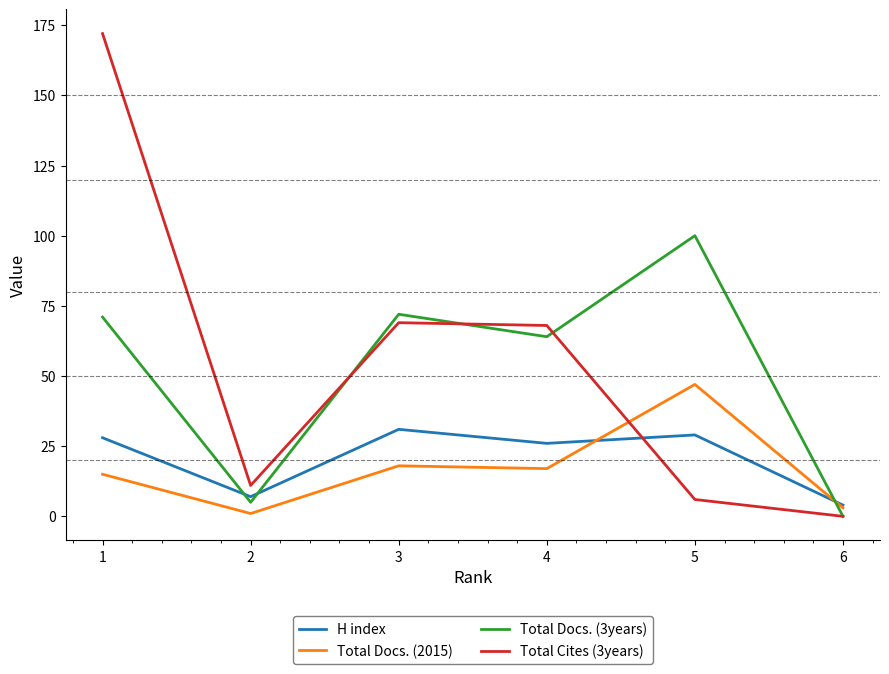

What are all the series names shown in the legend?

H index, Total Docs. (2015), Total Docs. (3years), Total Cites (3years)